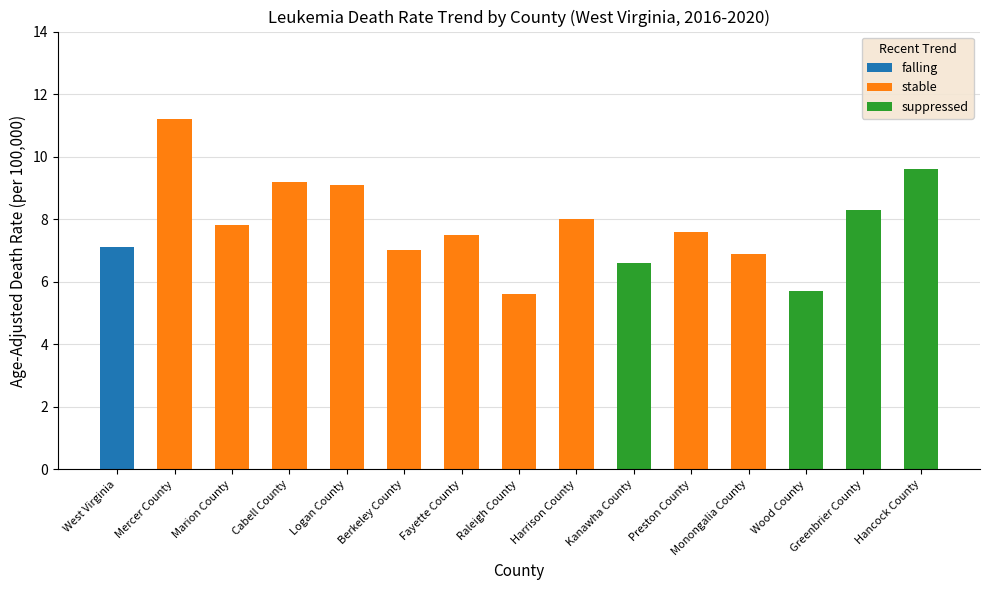

What is the total value across all series at Berkeley County?

7.0